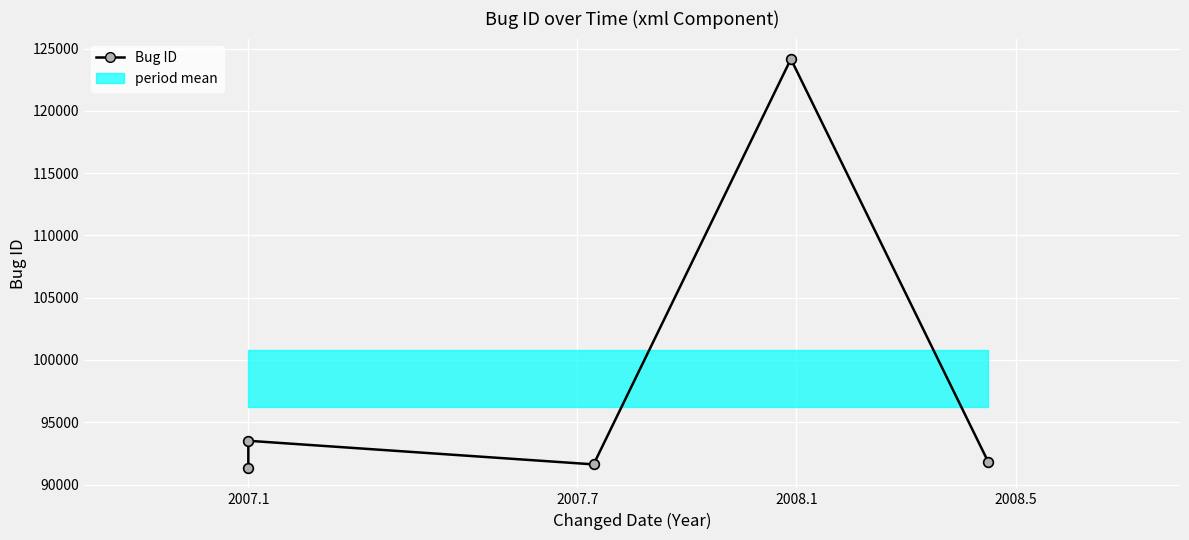

What is the value of the 2nd point from the left?

93513